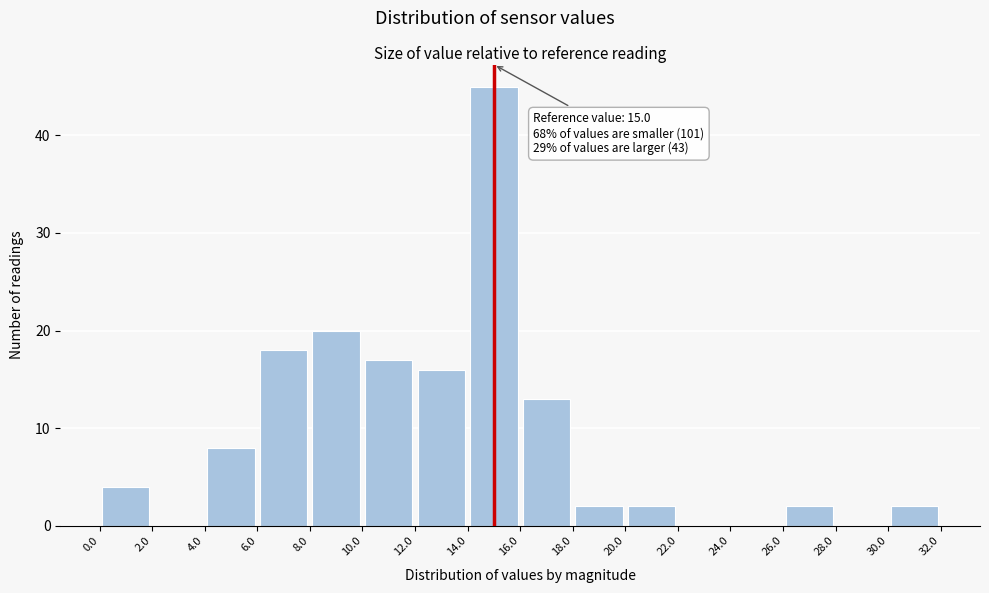

Which range on the x-axis has the tallest bar?

14.0 to 16.0